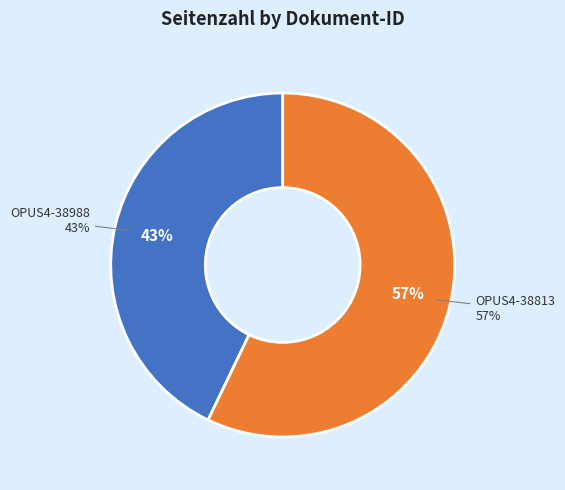

Is the sum of OPUS4-38988 and OPUS4-38813 greater than half?

Yes